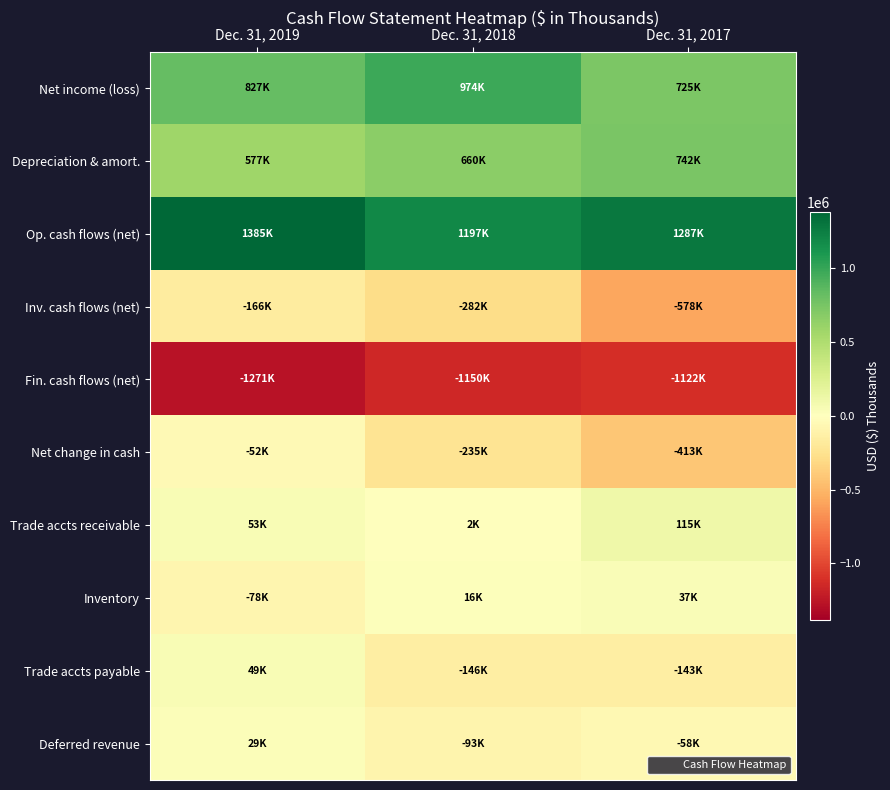

Rank the series at Dec. 31, 2018 from lowest to highest value.

Fin. cash flows (net), Inv. cash flows (net), Net change in cash, Trade accts payable, Deferred revenue, Trade accts receivable, Inventory, Depreciation & amort., Net income (loss), Op. cash flows (net)